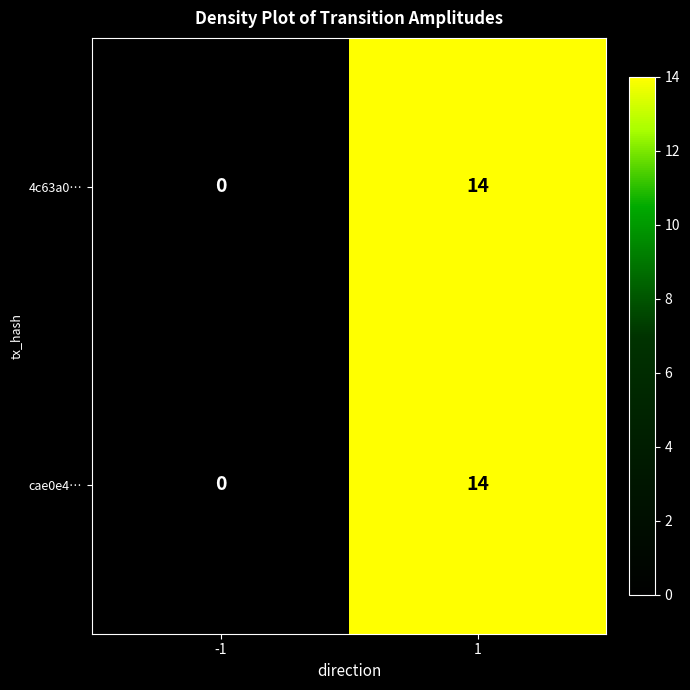

The cae0e4… series shows 14 at 1. True or false?

True